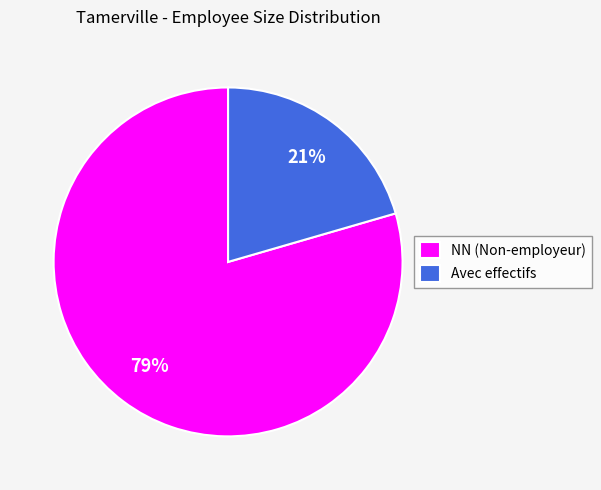

To the nearest percent, what is the combined percentage of Avec effectifs and NN (Non-employeur)?

100%